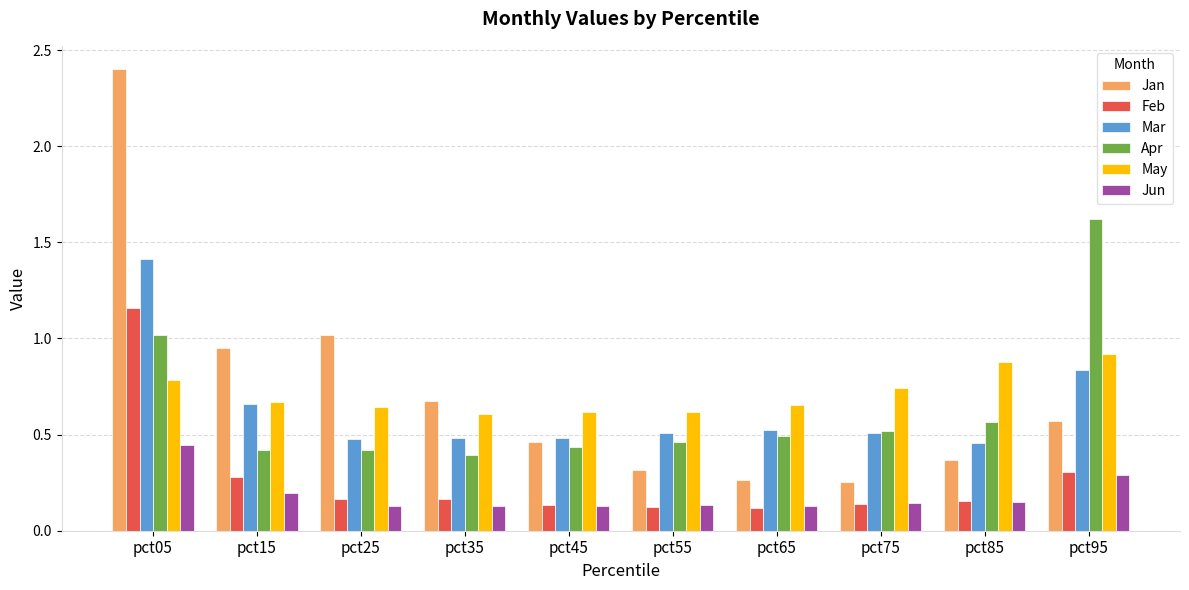

True or false: Jan has a value of 0.2 at pct15.

False